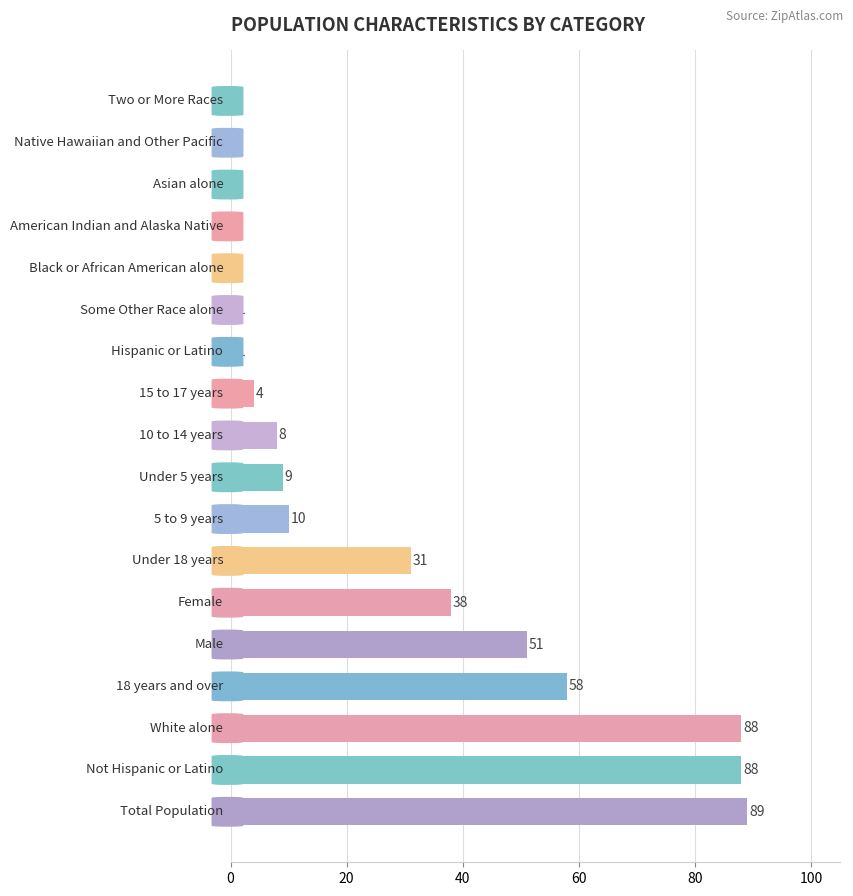

Count the number of data series in this chart.

1